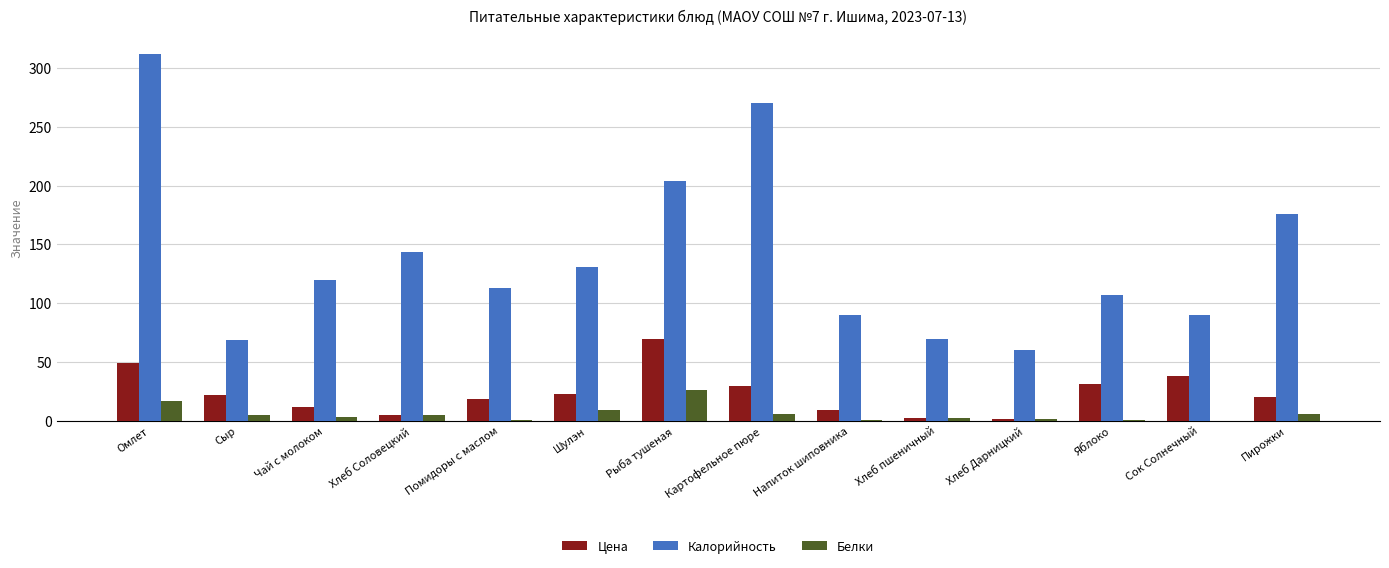

How many groups of bars are there?

14